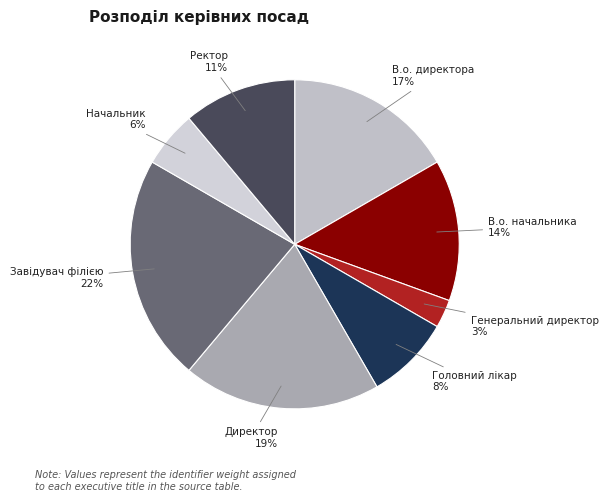

Is it true that Головний лікар is 8% of the pie?

True